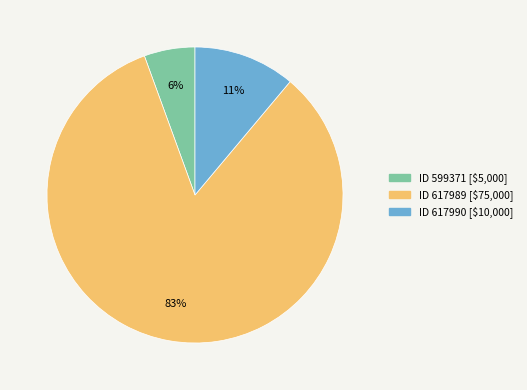

To the nearest percent, what is the average slice percentage?

33%